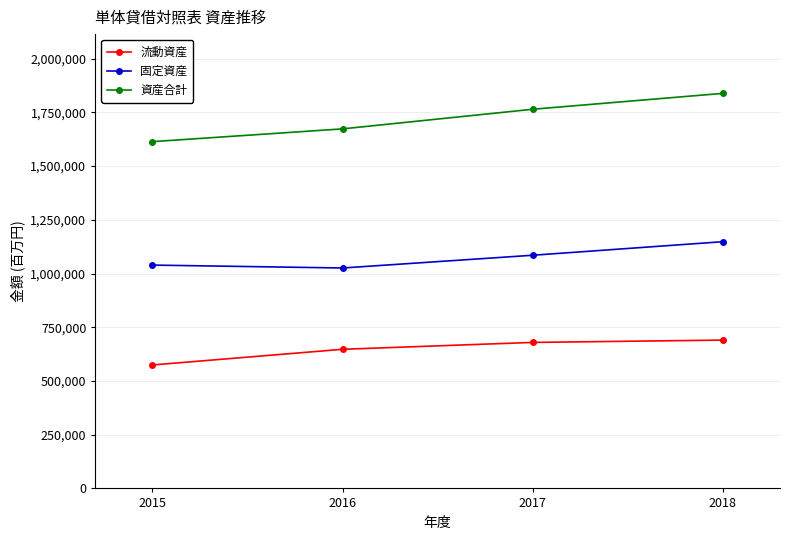

What is the approximate value of 固定資産 at 2017, to the nearest 50?

1085250